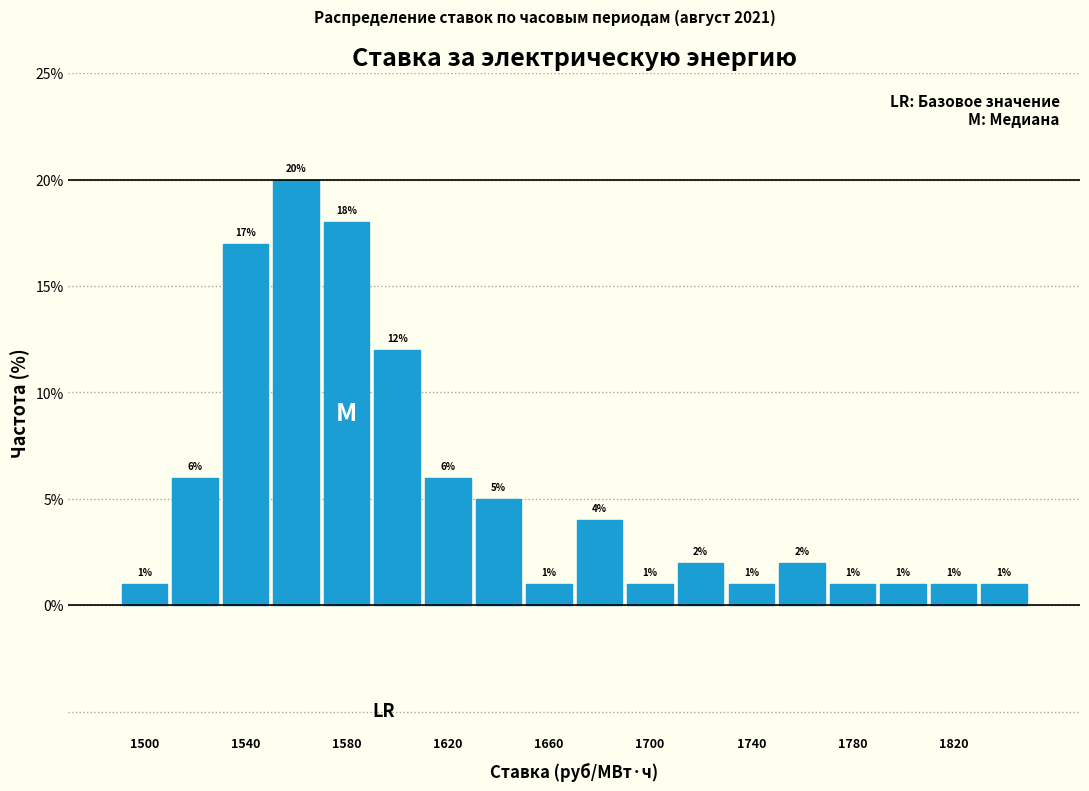

Over which range of the x-axis is the bar tallest?

1550 to 1570